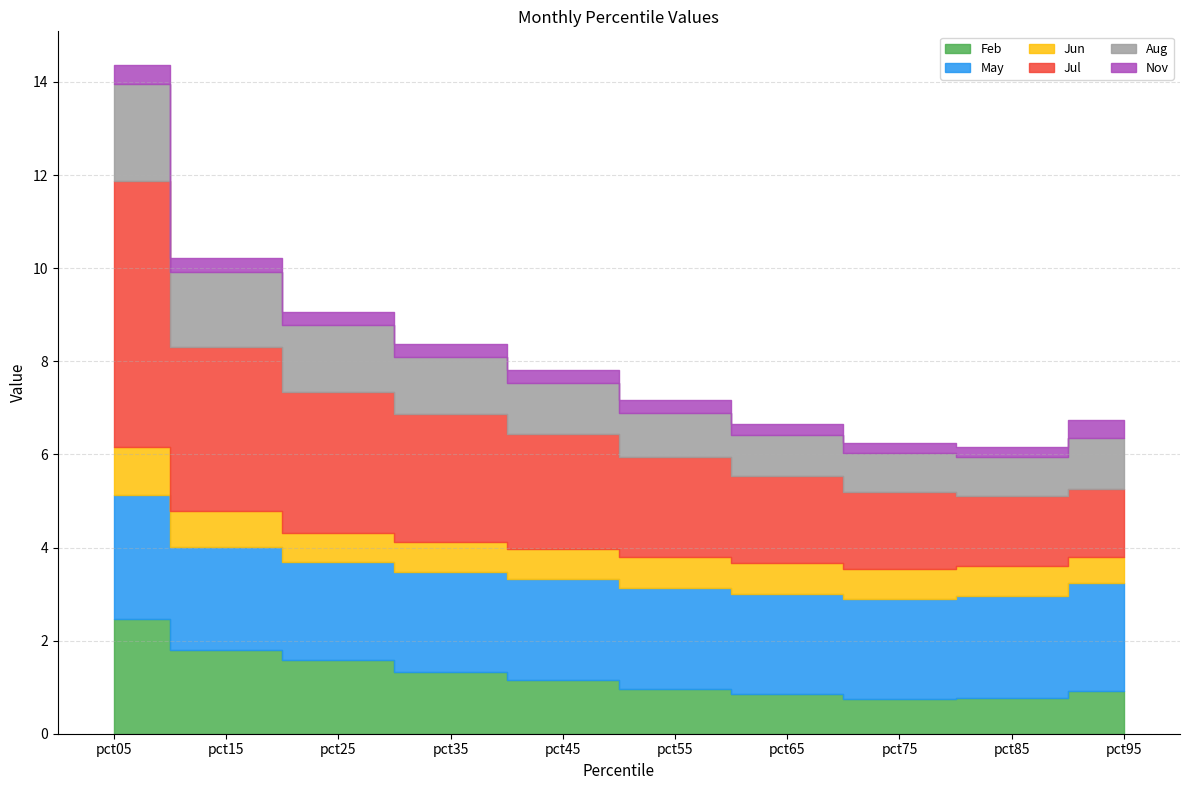

True or false: Jun has more than 1 interior local peaks.

True